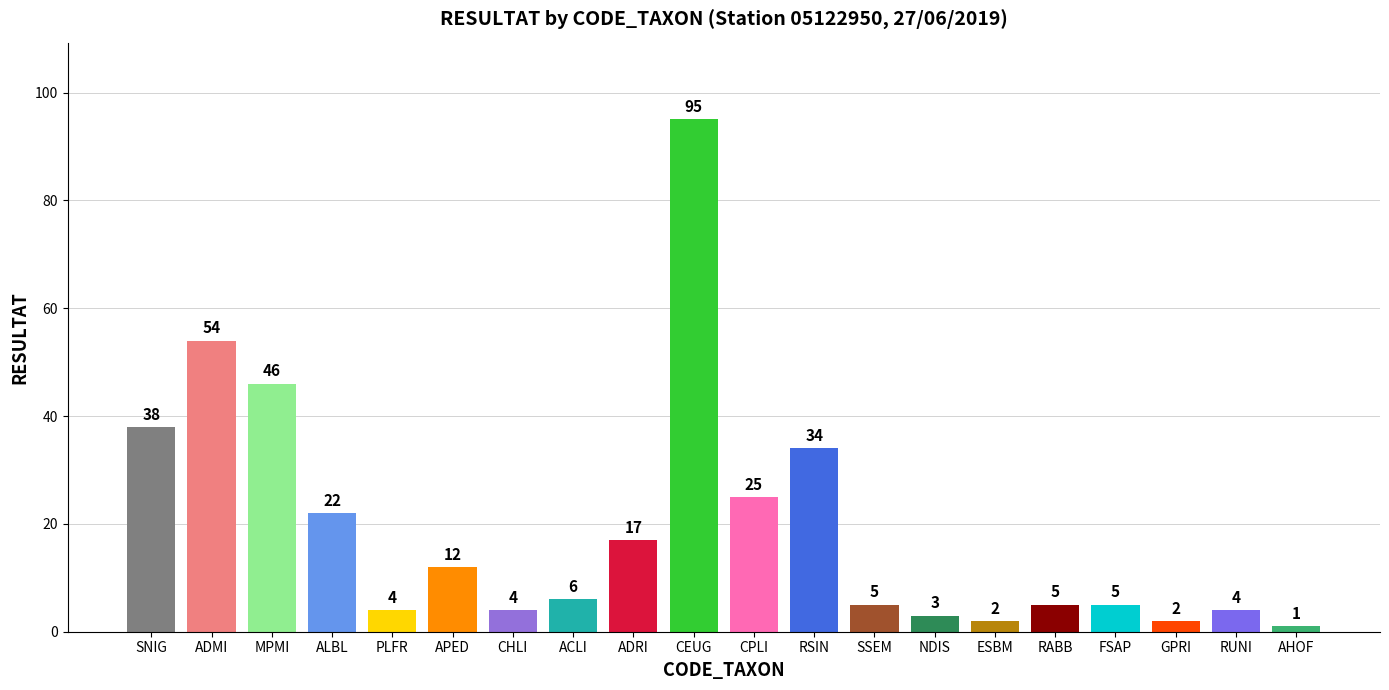

The value at MPMI is 46. True or false?

True